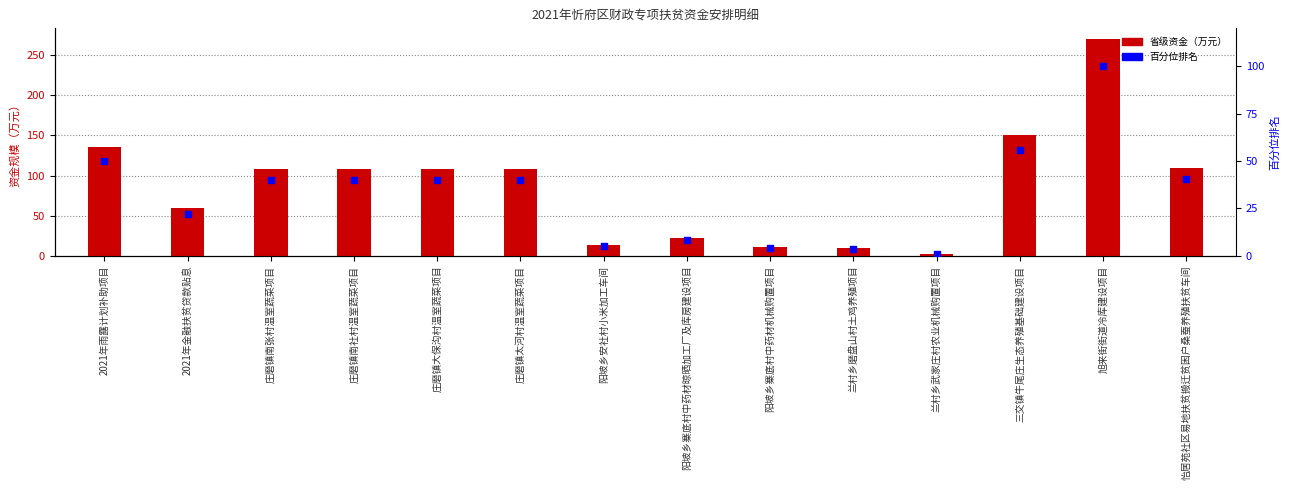

At how many categories does at least one series exceed 199?

1